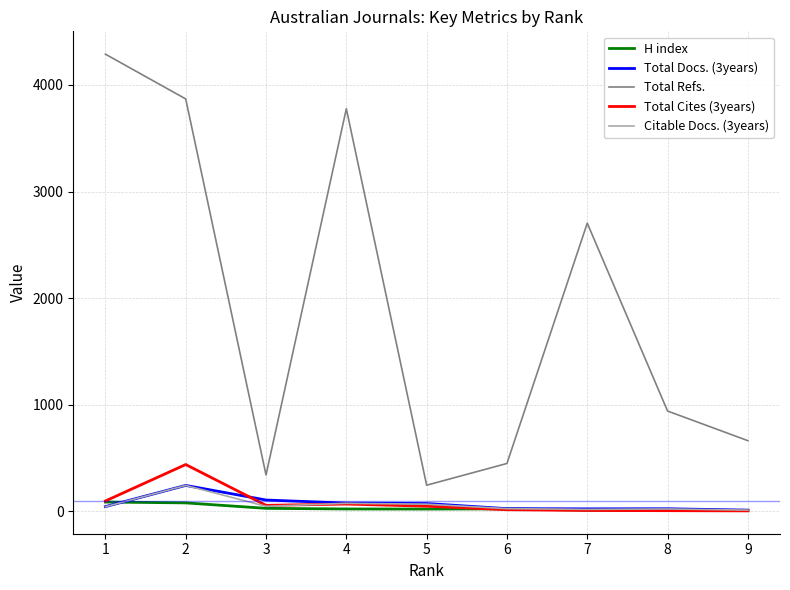

True or false: Citable Docs. (3years) and Total Refs. intersect in this chart.

False